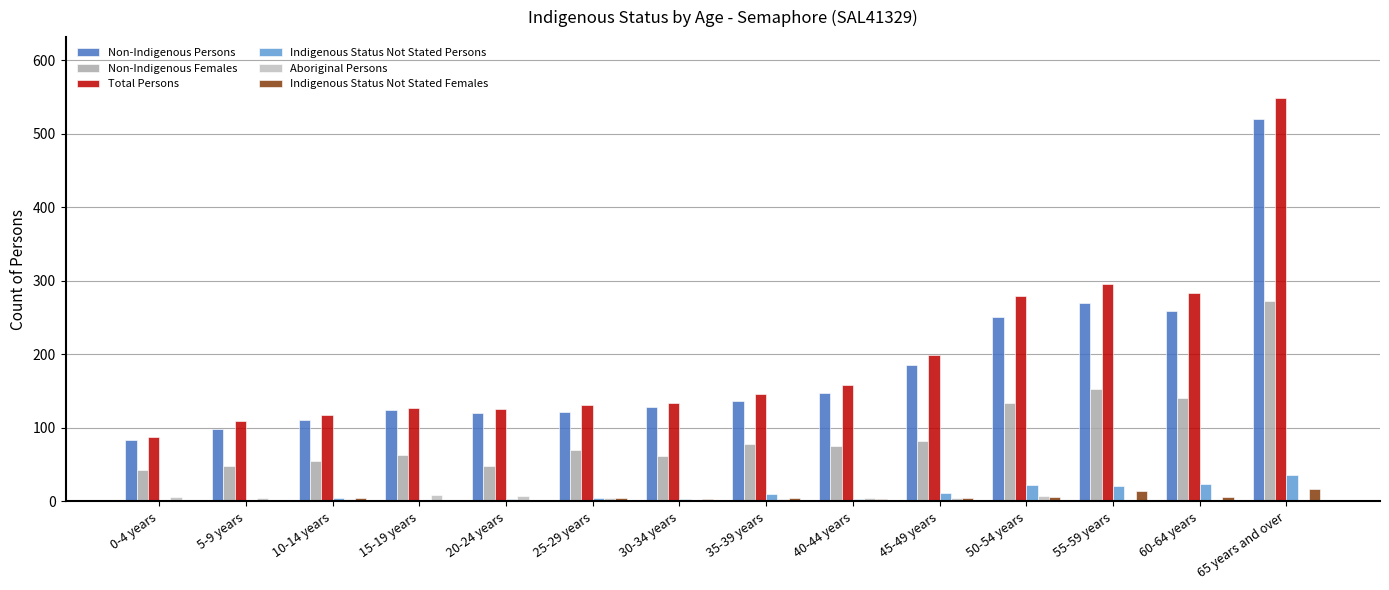

Count the number of categories in the chart.

14